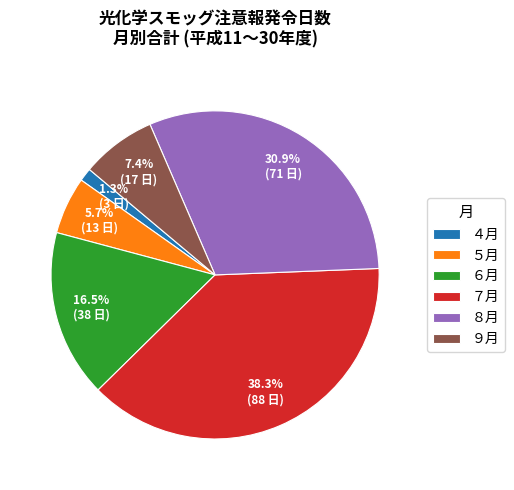

What percentage is NOT represented by ７月?

61.7%